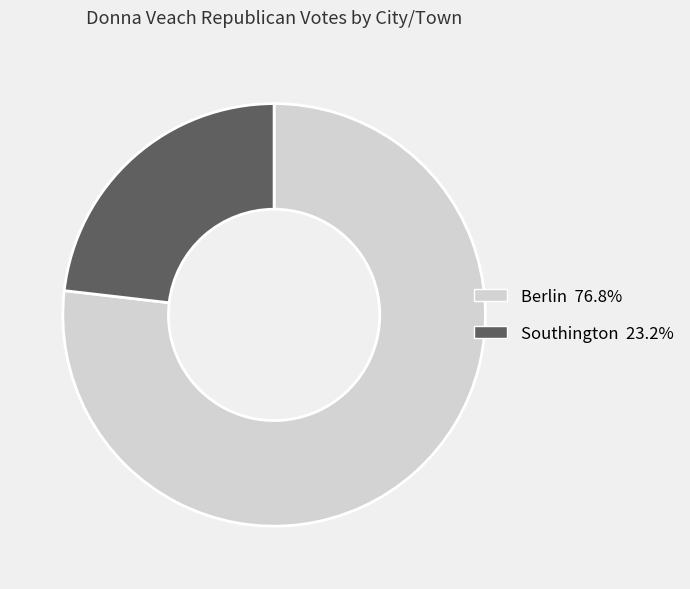

Which has a higher value, Southington or Berlin?

Berlin